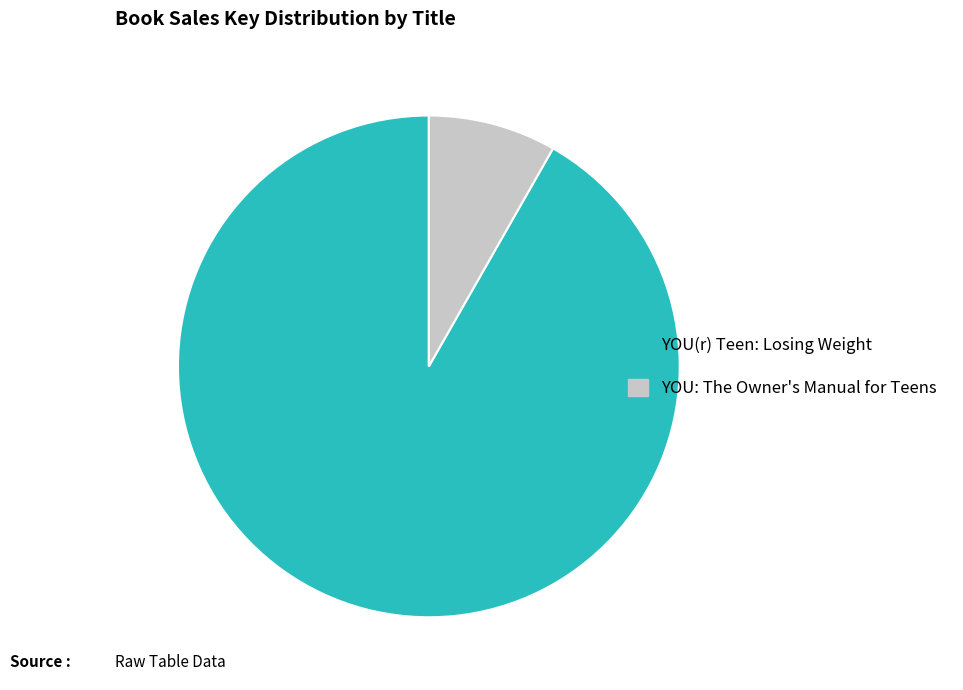

Do YOU(r) Teen: Losing Weight and YOU: The Owner's Manual for Teens together represent more than half of the pie?

Yes